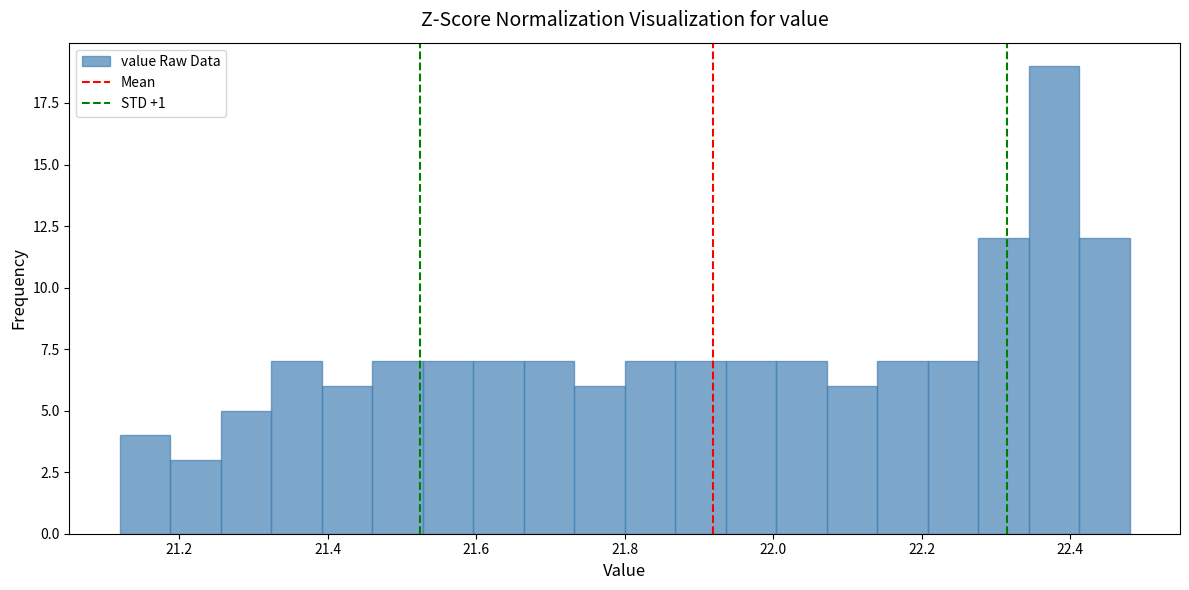

Read against the x-axis, roughly where is the centre of the tallest bar?

22.38